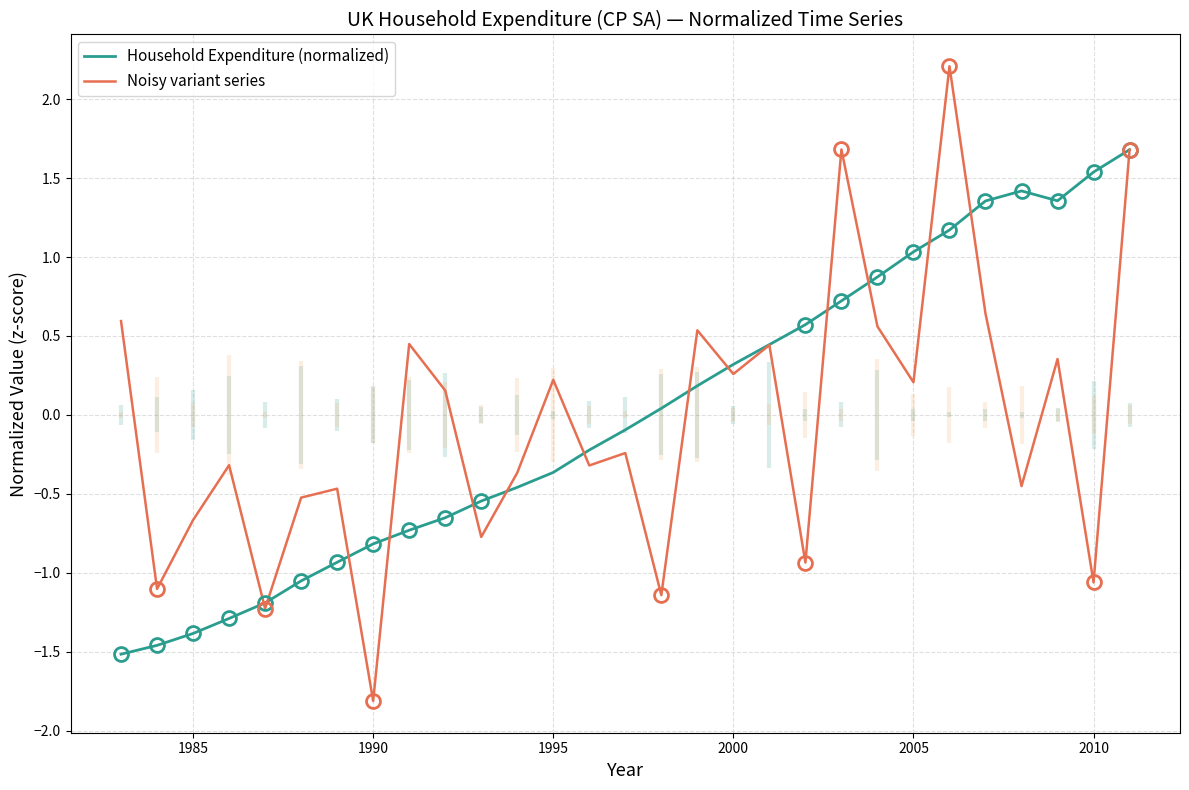

What is the minimum value for Noisy variant series?

-1.8